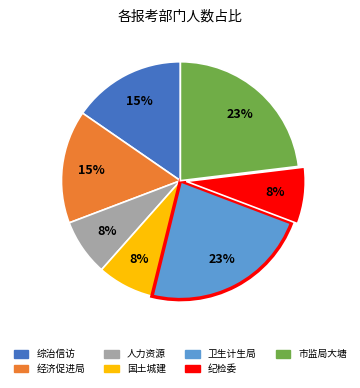

How many segments does this pie chart have?

7